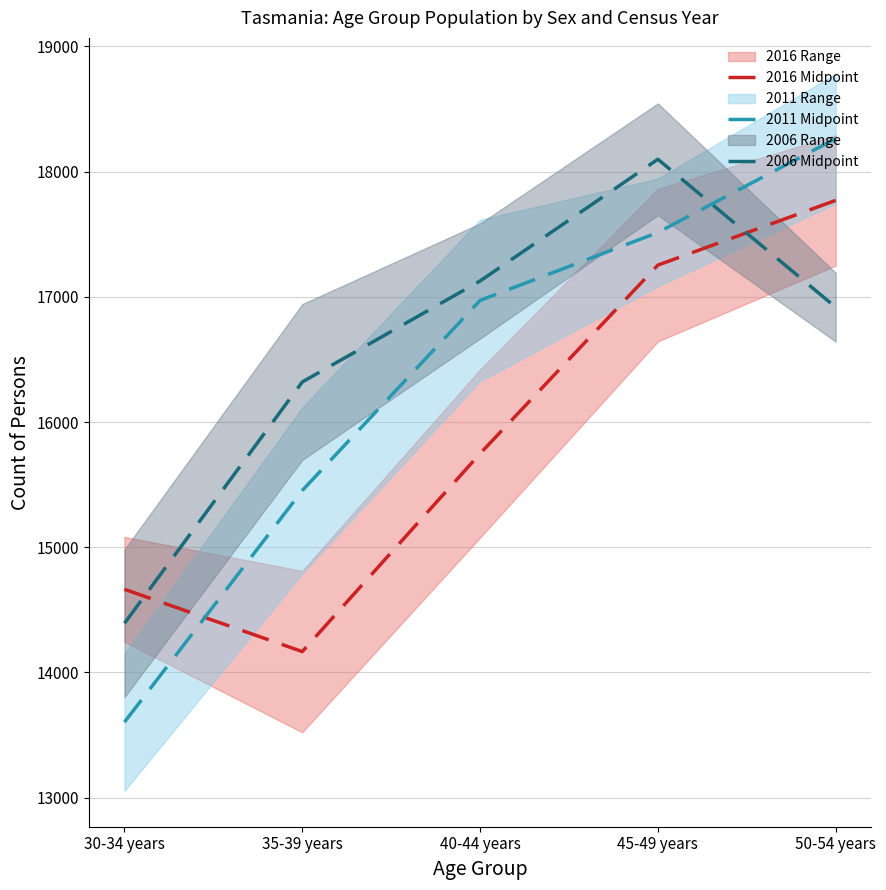

At which label is 2011 Midpoint closest to 15933?

35-39 years